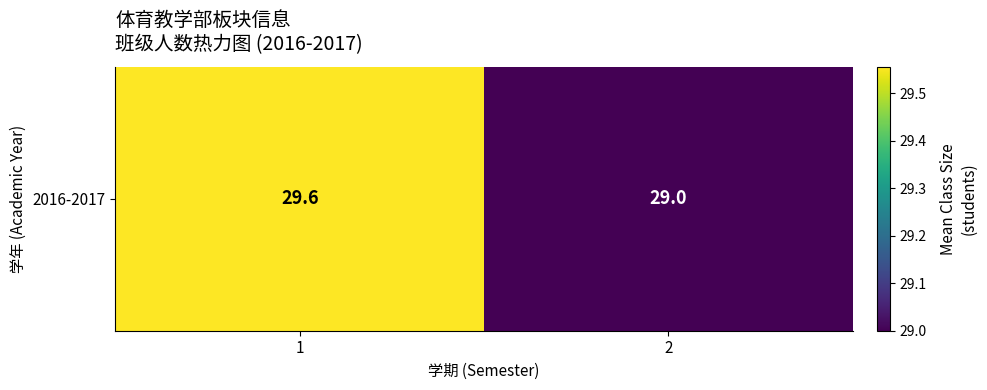

What is the change in value from 1 to 2?

-0.6